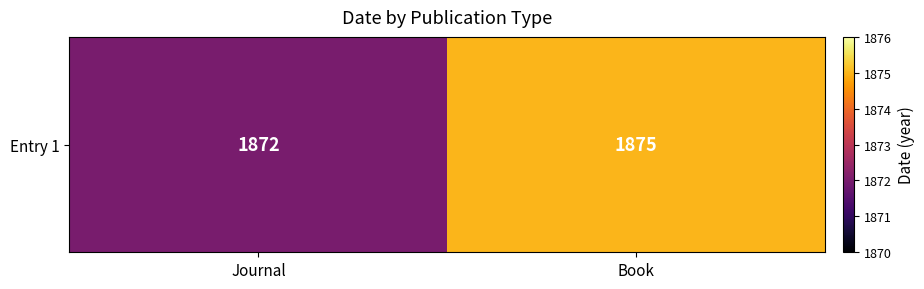

What is the average value?

1874